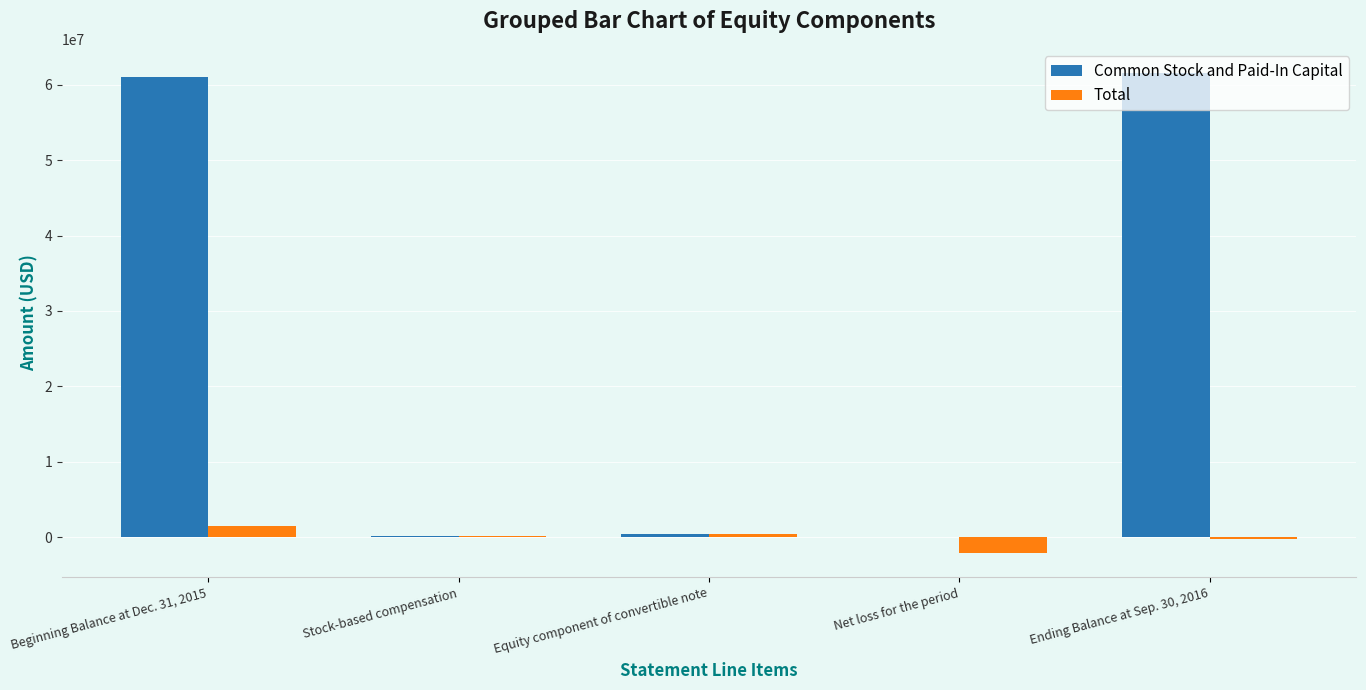

What is the maximum value for Common Stock and Paid-In Capital?

61587285